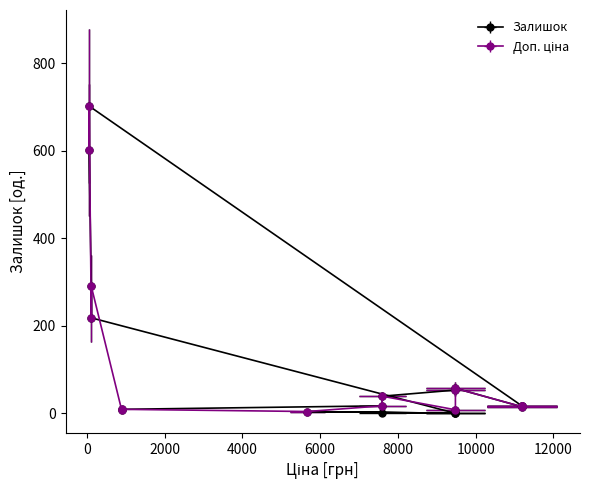

What is the sum of all values?

2071